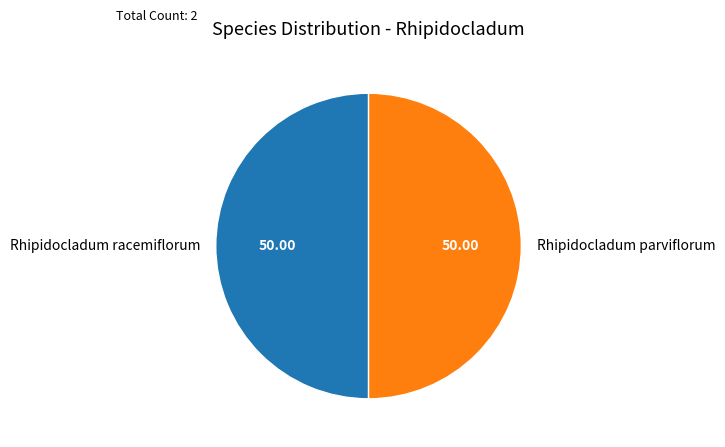

Do Rhipidocladum racemiflorum and Rhipidocladum parviflorum together represent more than half of the pie?

Yes